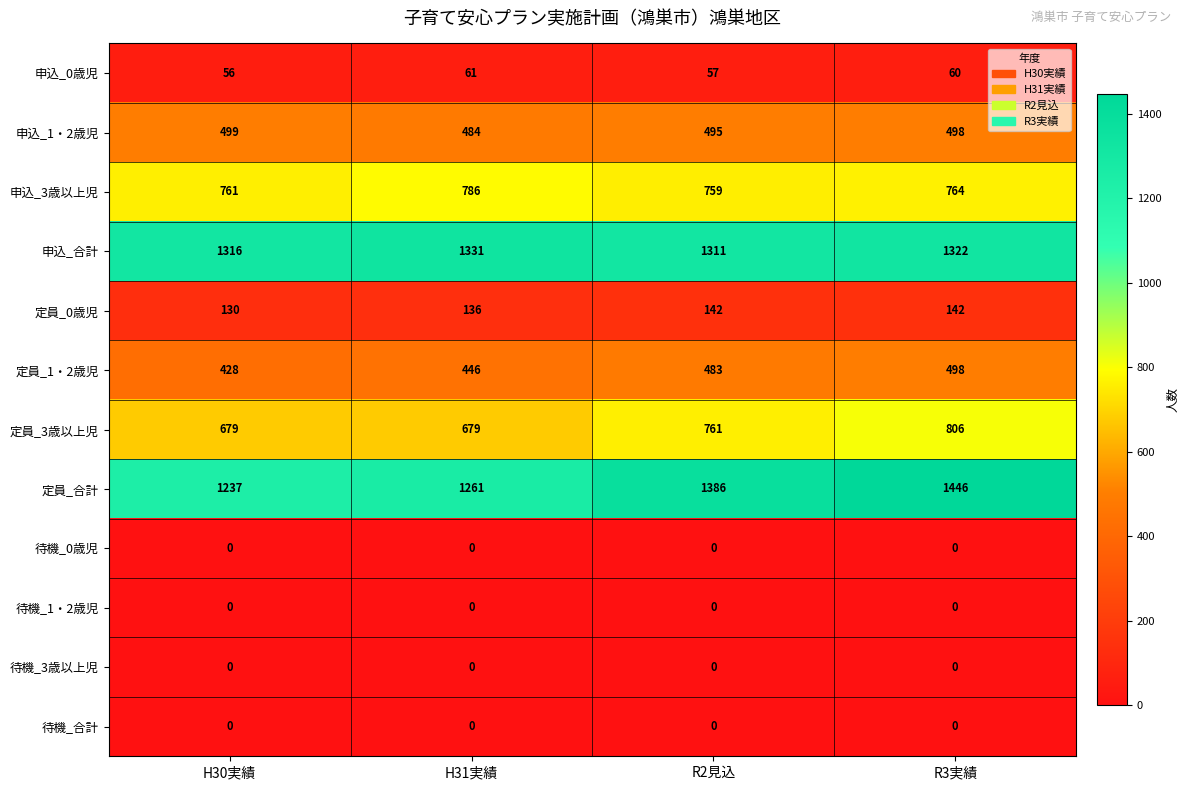

How many series are shown in this chart?

12